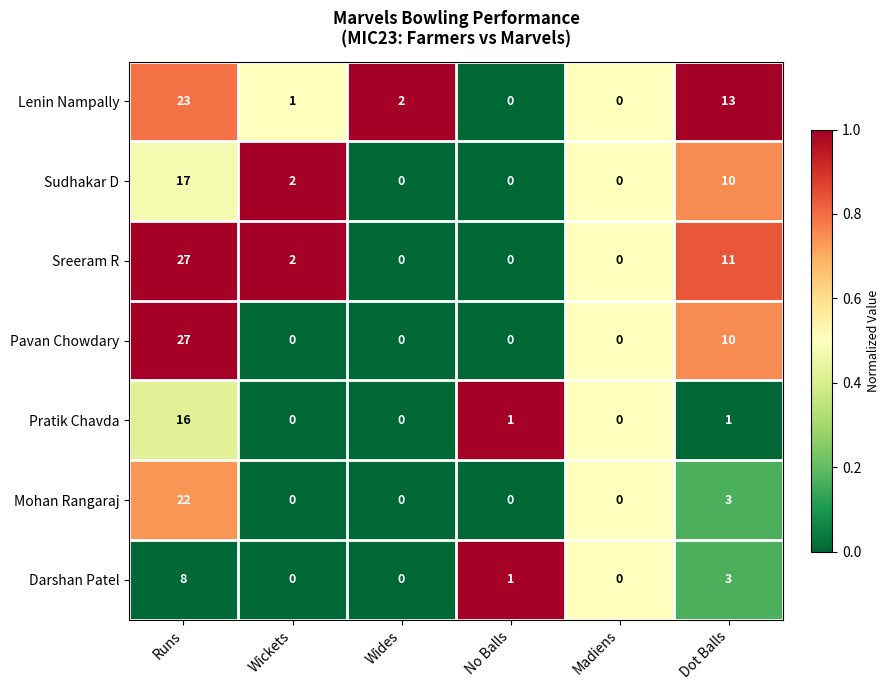

Which series has the largest total across all categories?

Sreeram R